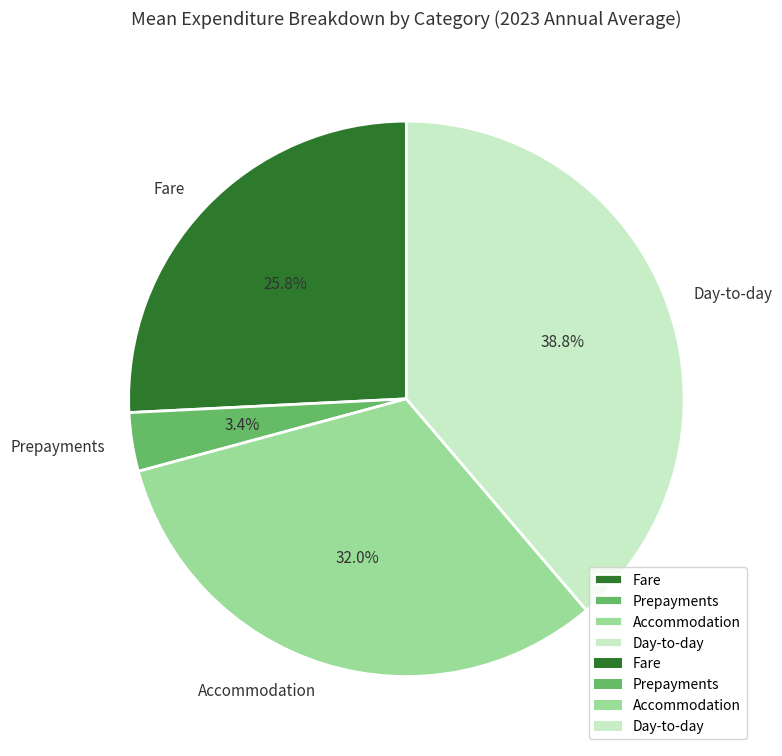

To the nearest percent, what is the difference between the Day-to-day and Fare slice percentages?

13%